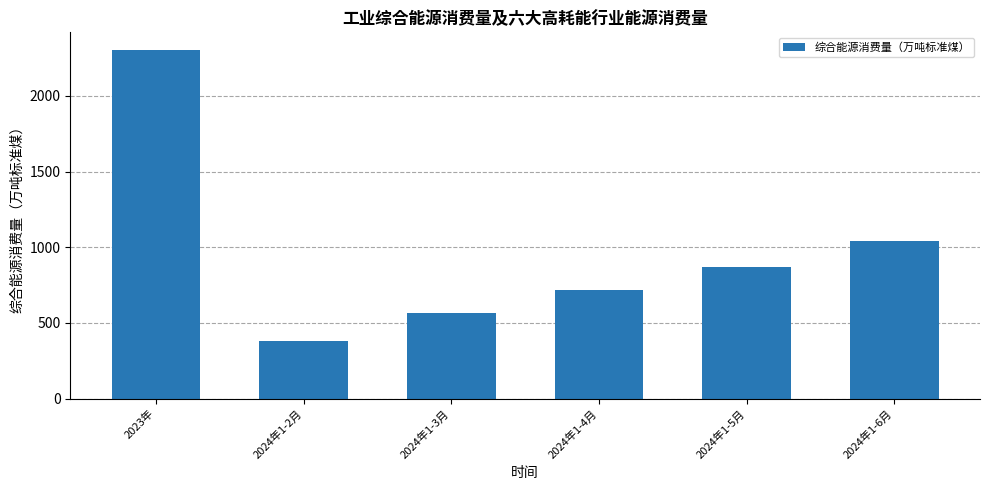

Rank the categories by value from highest to lowest.

2023年, 2024年1-6月, 2024年1-5月, 2024年1-4月, 2024年1-3月, 2024年1-2月